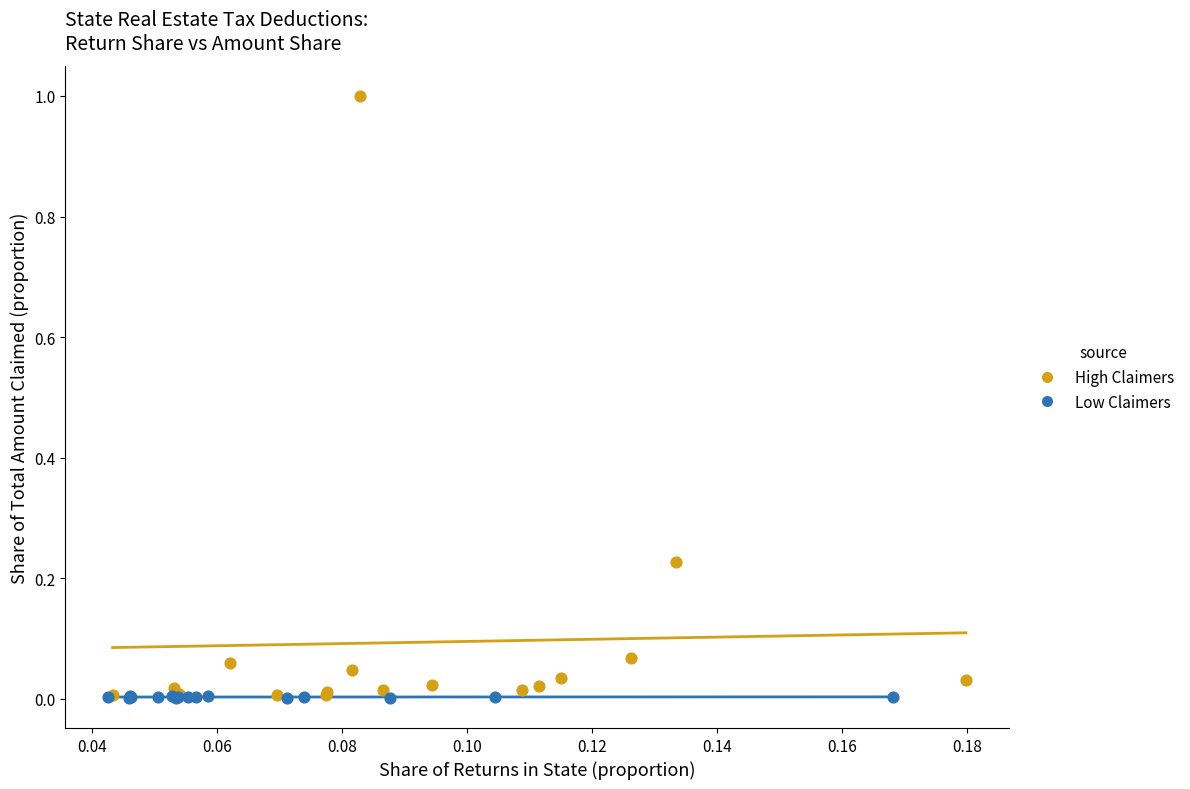

Which series has the largest Y range (max minus min)?

High Claimers